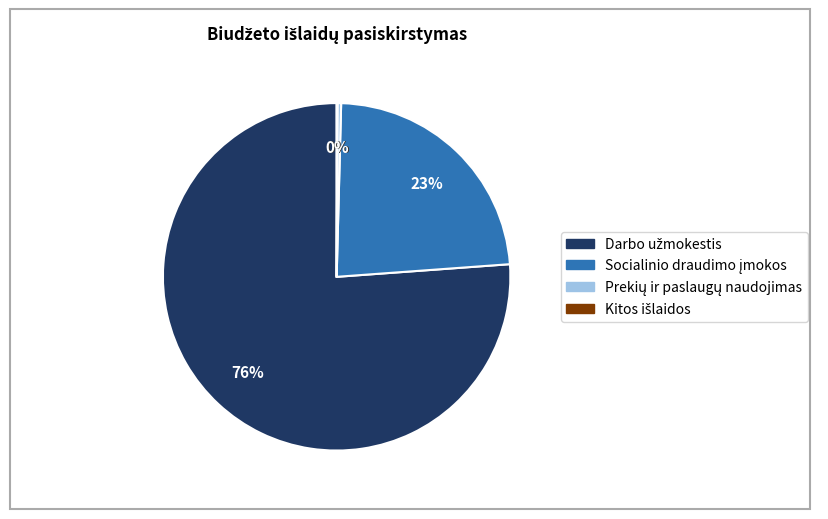

Does any single category account for the majority?

Yes